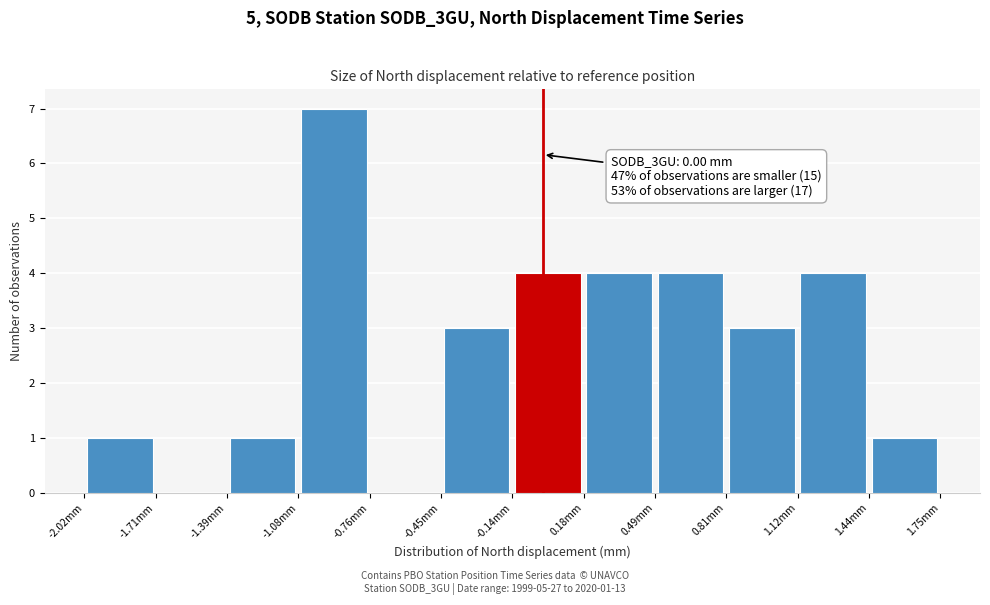

Over which range of the x-axis is the bar tallest?

-1.10 to -0.75